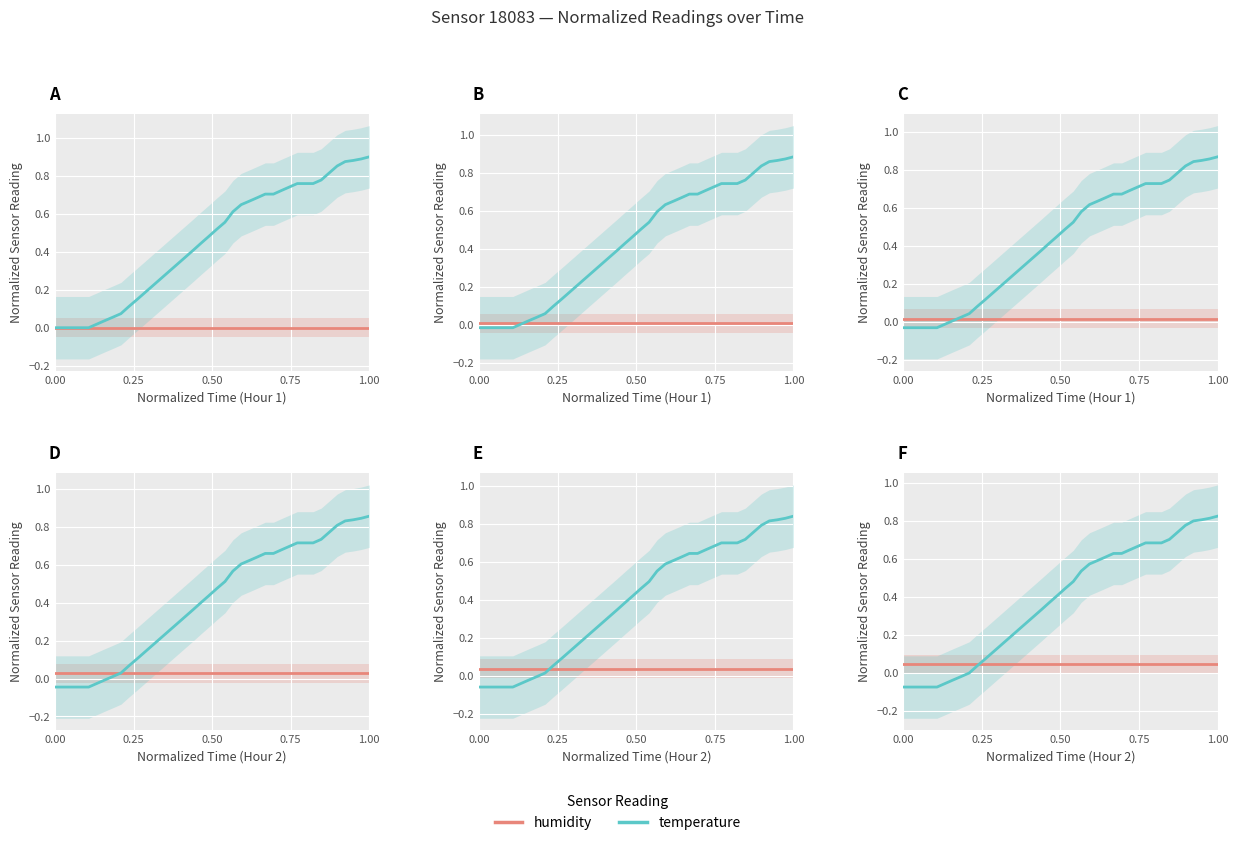

True or false: humidity has a value of 0.0 at 1.00.

True